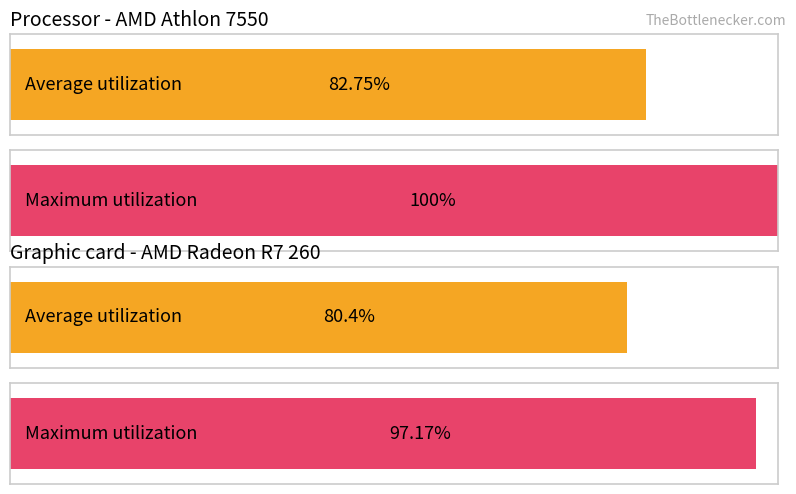

How many bars are there in each group?

2